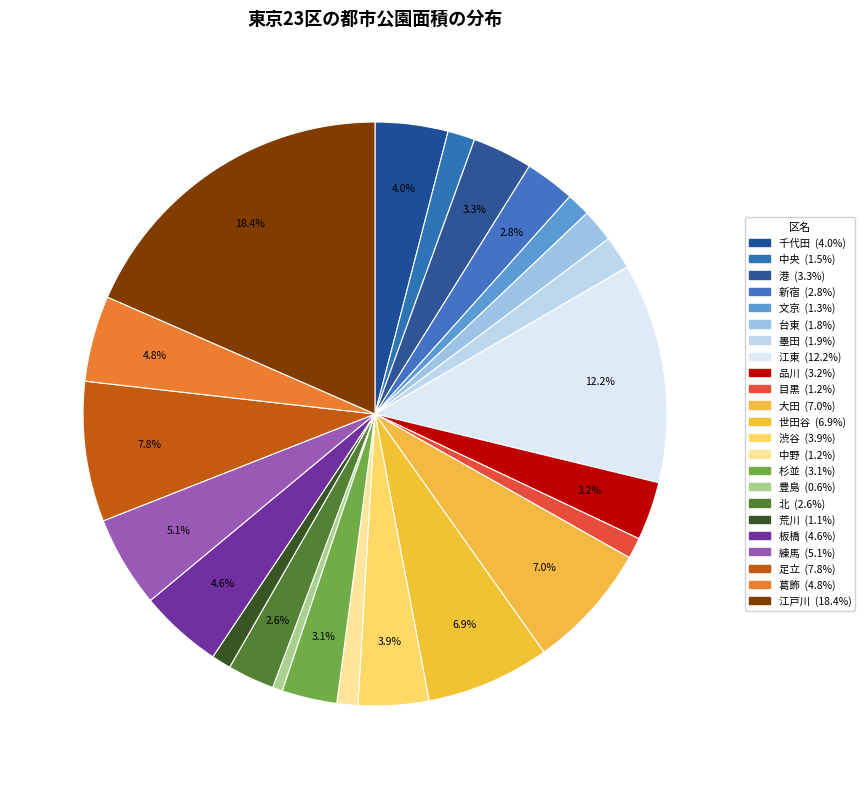

True or false: 世田谷 accounts for 19% of the total.

False